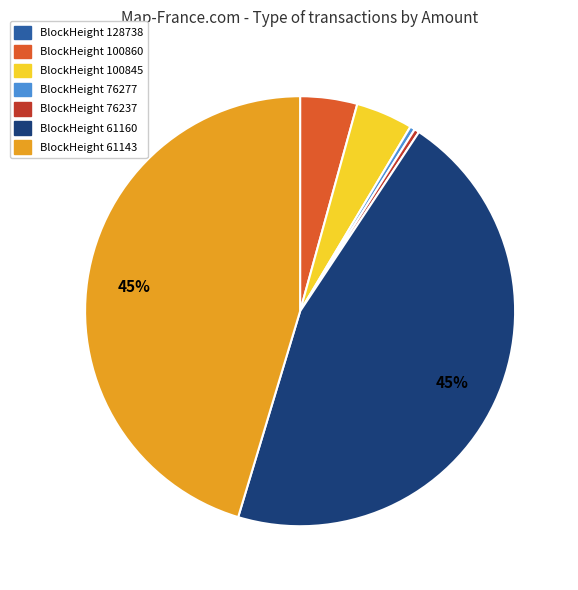

Does any single category account for the majority?

No